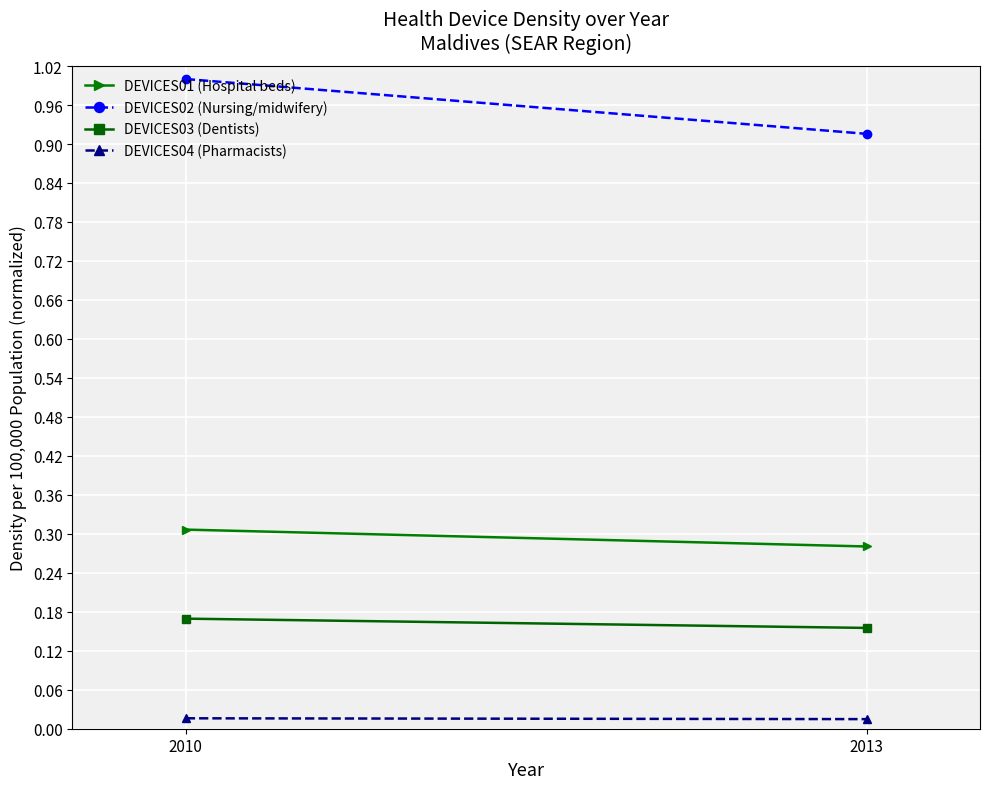

What is the difference between the highest and lowest values at 2010?

1.0